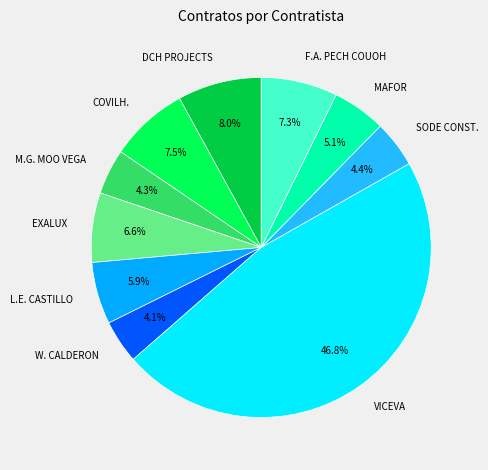

What is the total percentage of MAFOR and DCH PROJECTS?

13.1%